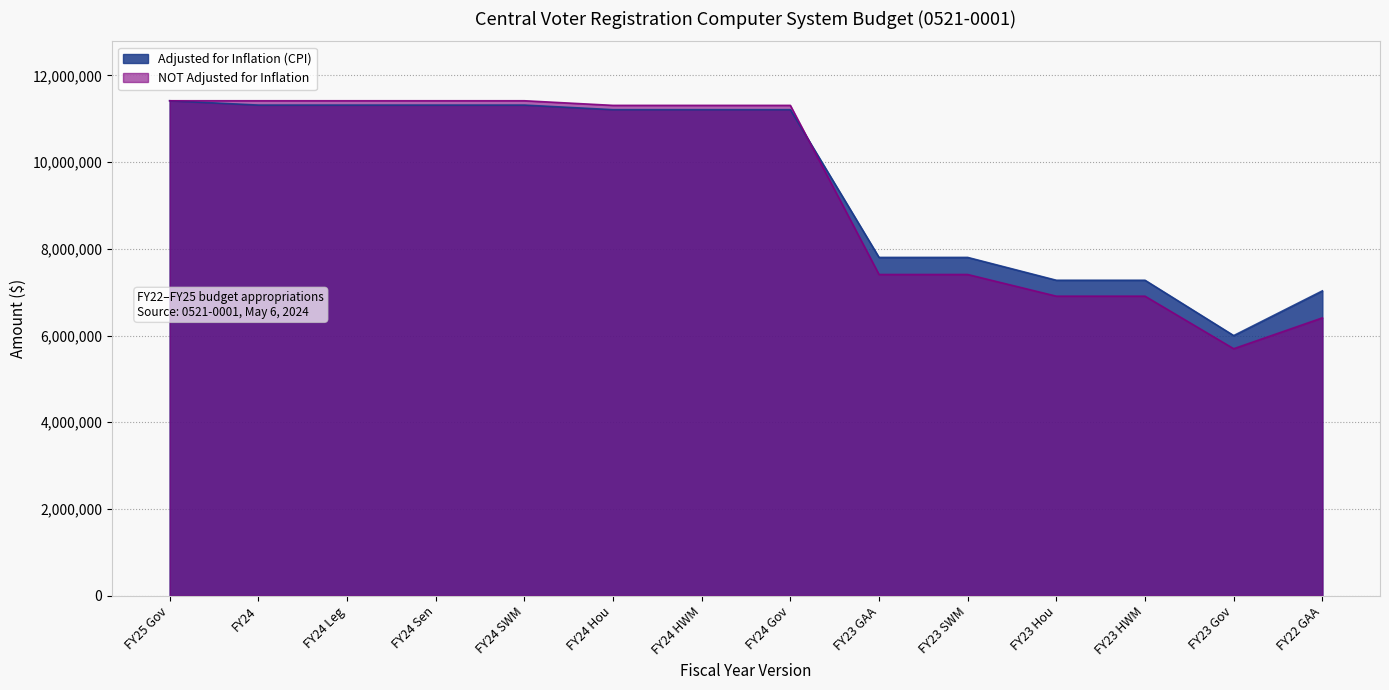

Reading right to left, transcribe all the data shown in this chart.

Adjusted for Inflation (CPI): 7030591	5999295	7275428	7275428	7802023	7802023	11208905	11208904	11208904	11314880	11314880	11314880	11314880	11414906
NOT Adjusted for Inflation: 6407994	5696310	6907994	6907994	7407994	7407994	11307995	11307994	11307994	11414907	11414907	11414907	11414907	11414906